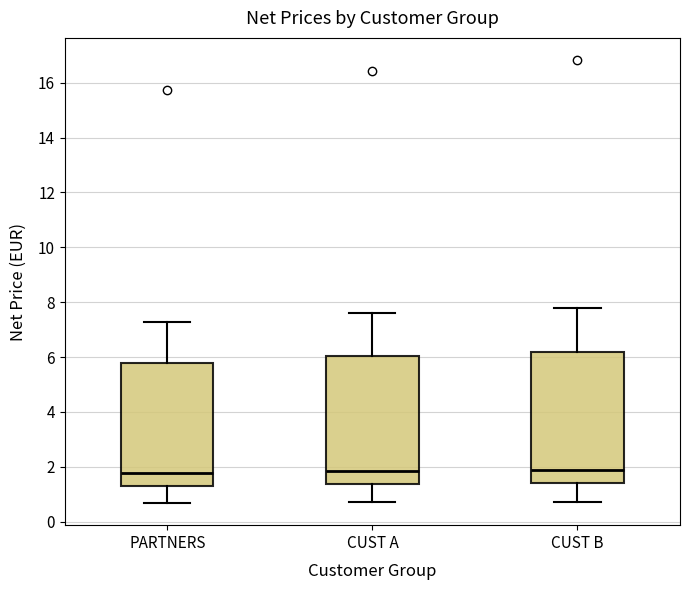

Where does the upper whisker of the box for PARTNERS end on the y-axis? The values are not printed on the chart, so give them approximately, as read against the axis.

7.2